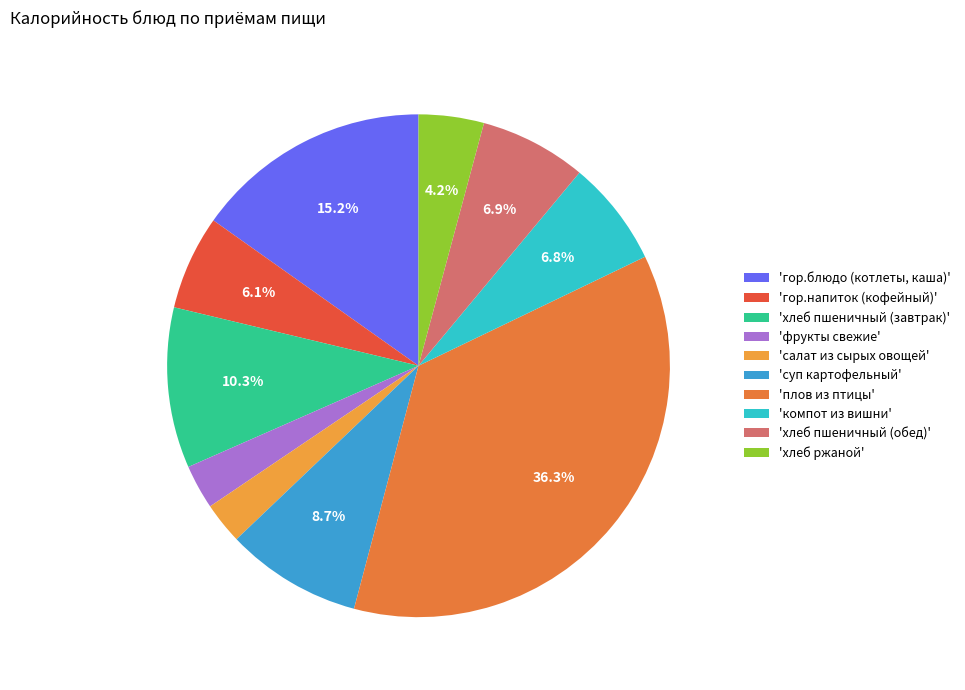

Does any single category account for the majority?

No